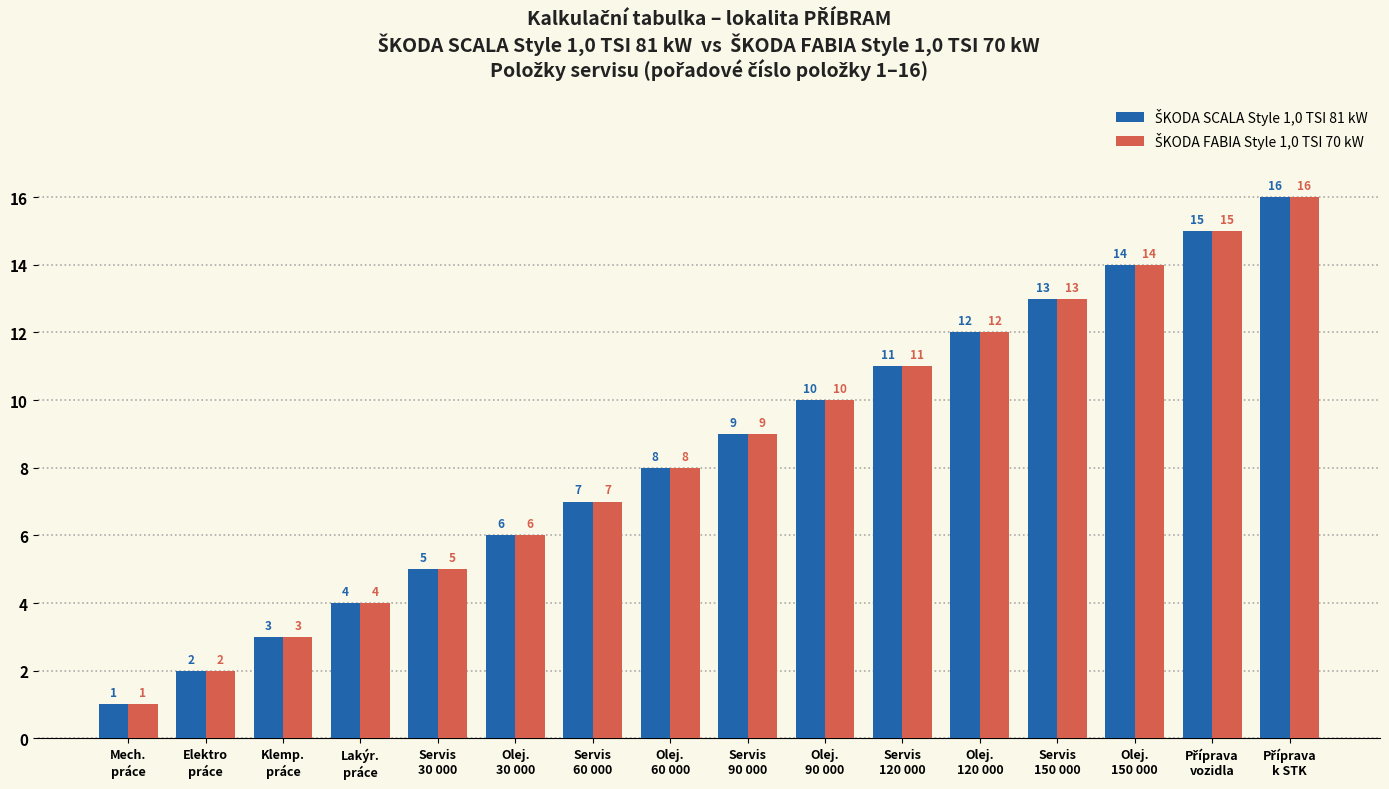

What is the greatest value displayed?

16